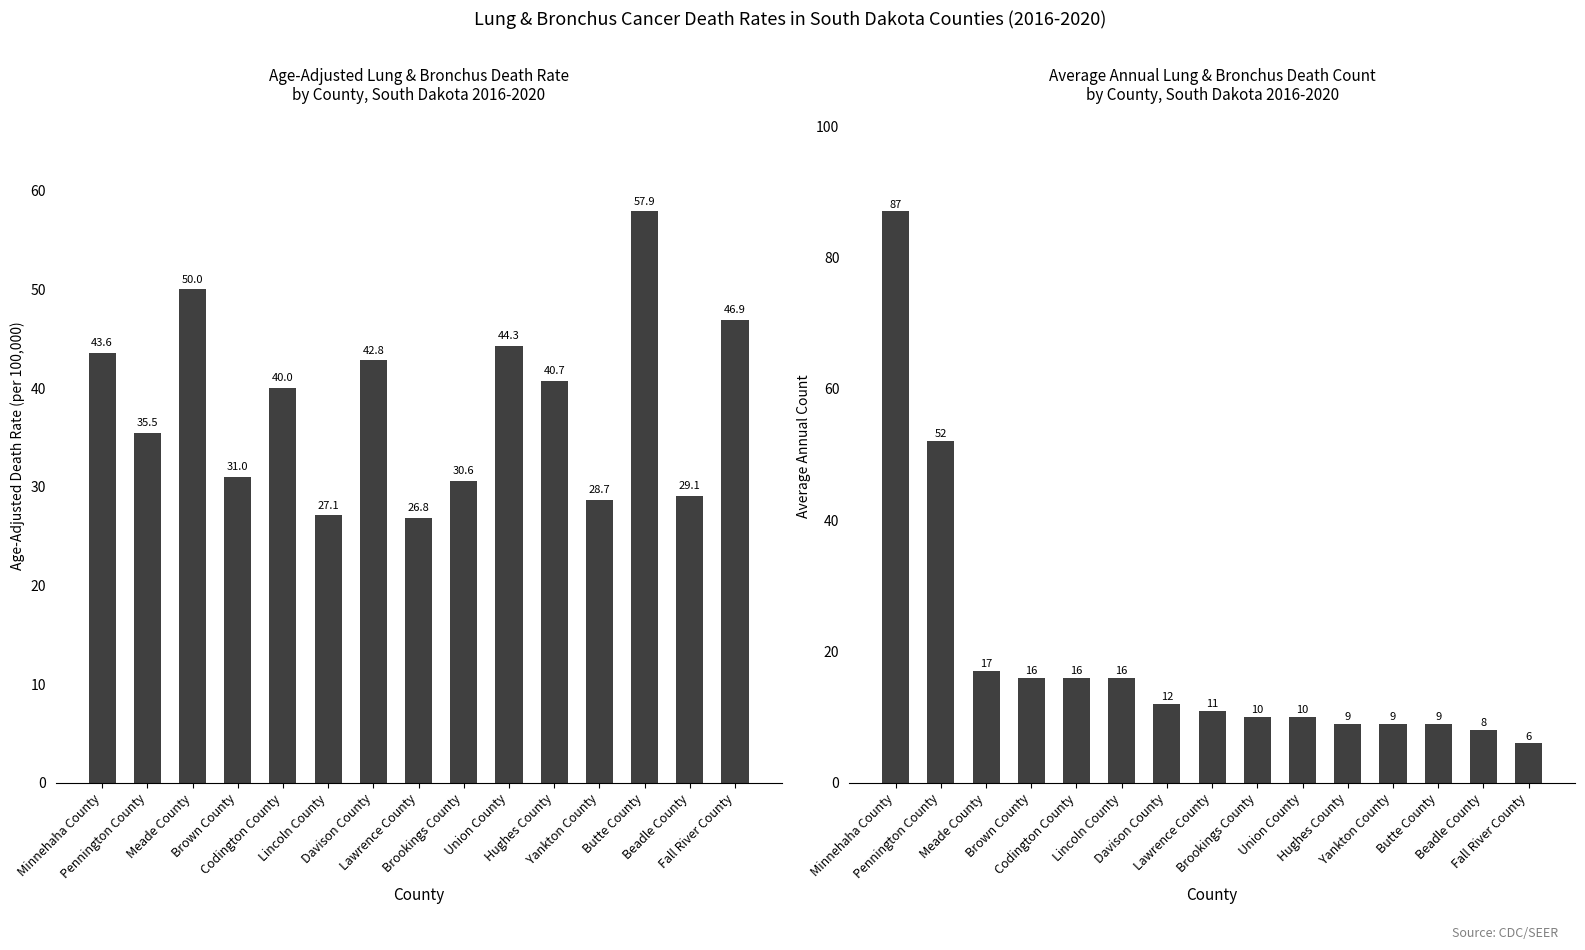

What is the average value of the Age-Adjusted Death Rate series?

38.3